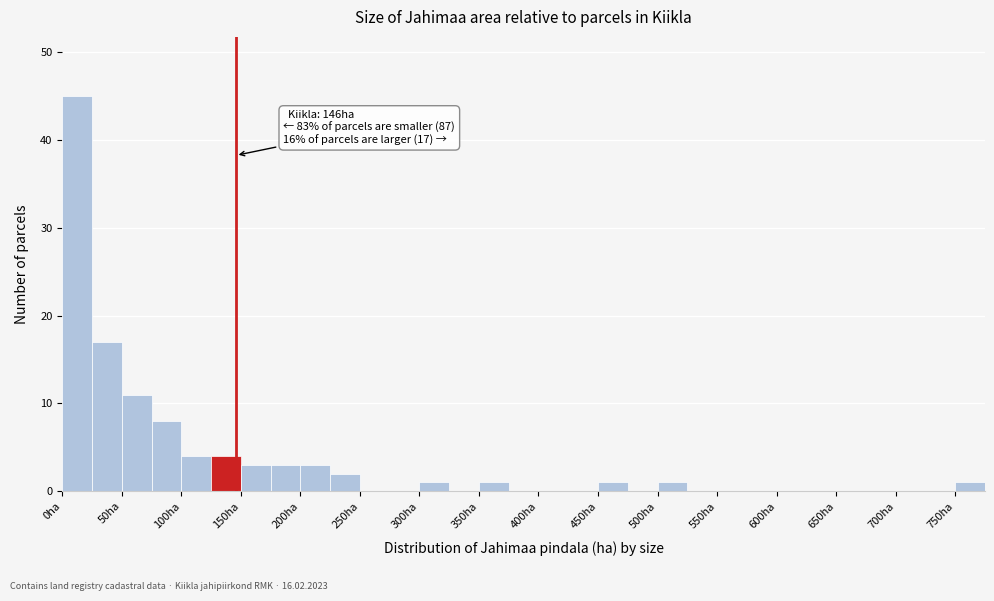

Over which range of the x-axis is the bar tallest?

0 to 25